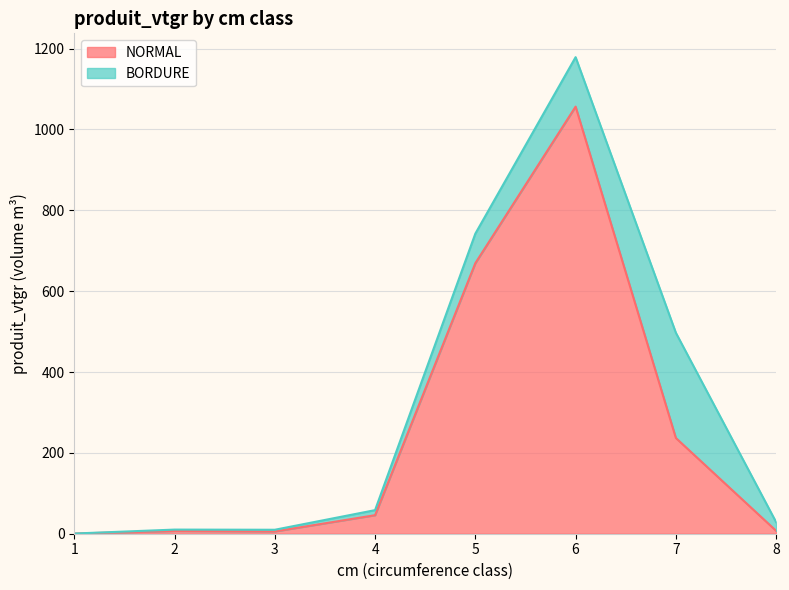

Rank the categories by value from lowest to highest.

1, 3, 2, 8, 4, 7, 5, 6